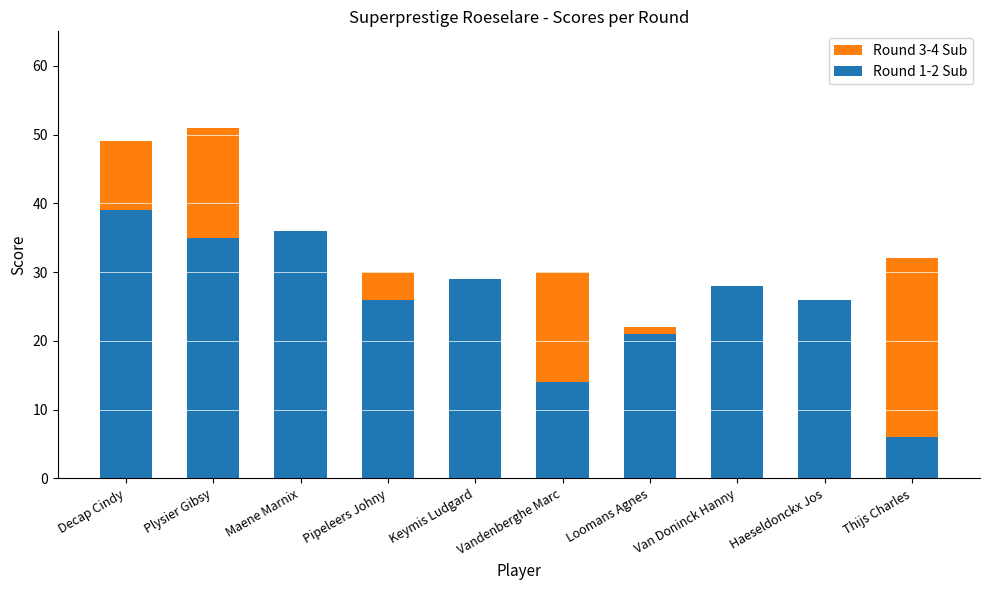

Are the bars horizontal?

No